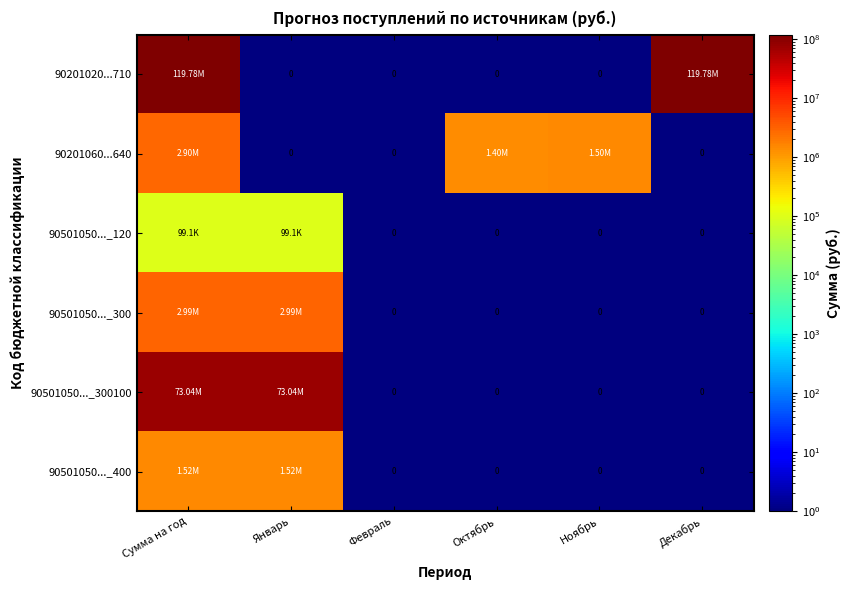

The value of 90501050..._120 at Январь is 24202.6. True or false?

False